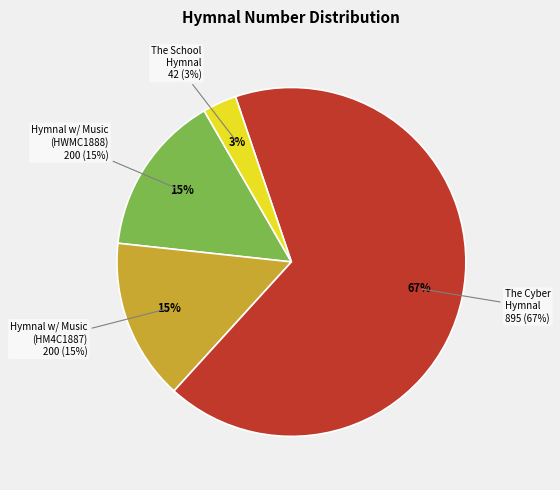

What is the change in value from Hymnal with Music for Children (HWMC1888) to The School Hymnal?

-158